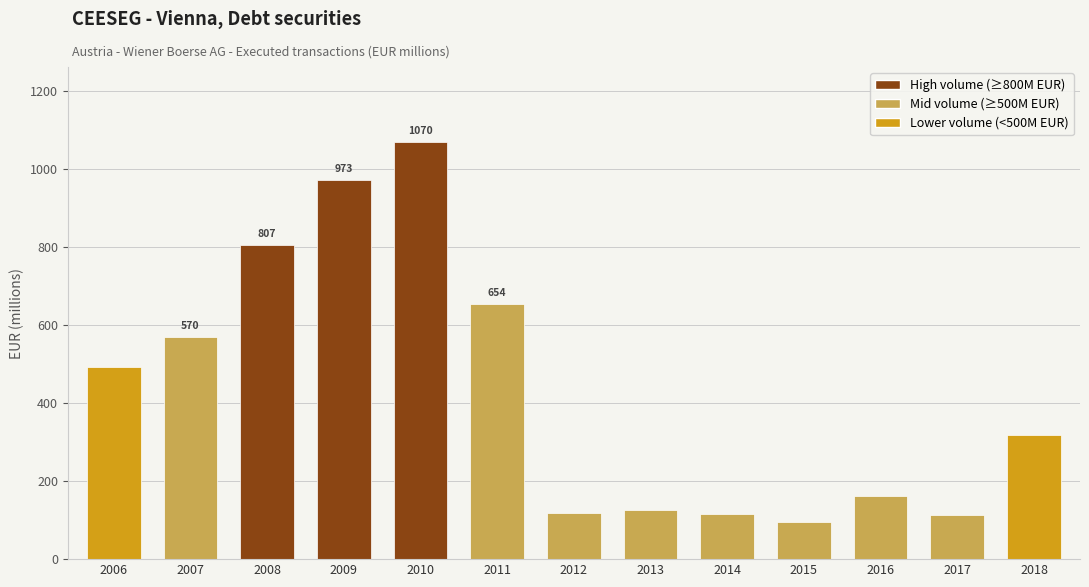

What is the sum of the values at 2018 and 2006?

811.8